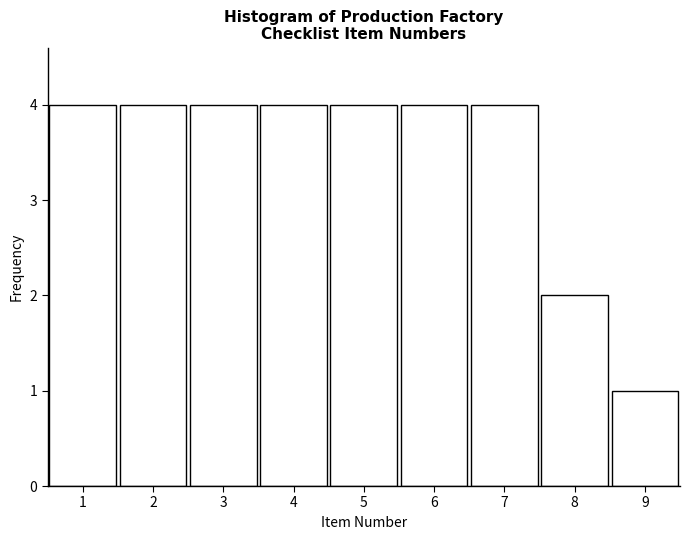

Reading left to right, transcribe this chart: for each bar, give the range it covers on the x-axis and its height. The values are not printed on the chart, so give them approximately, as read against the axis.

0.5 to 1.5: 4
1.5 to 2.5: 4
2.5 to 3.5: 4
3.5 to 4.5: 4
4.5 to 5.5: 4
5.5 to 6.5: 4
6.5 to 7.5: 4
7.5 to 8.5: 2
8.5 to 9.5: 1